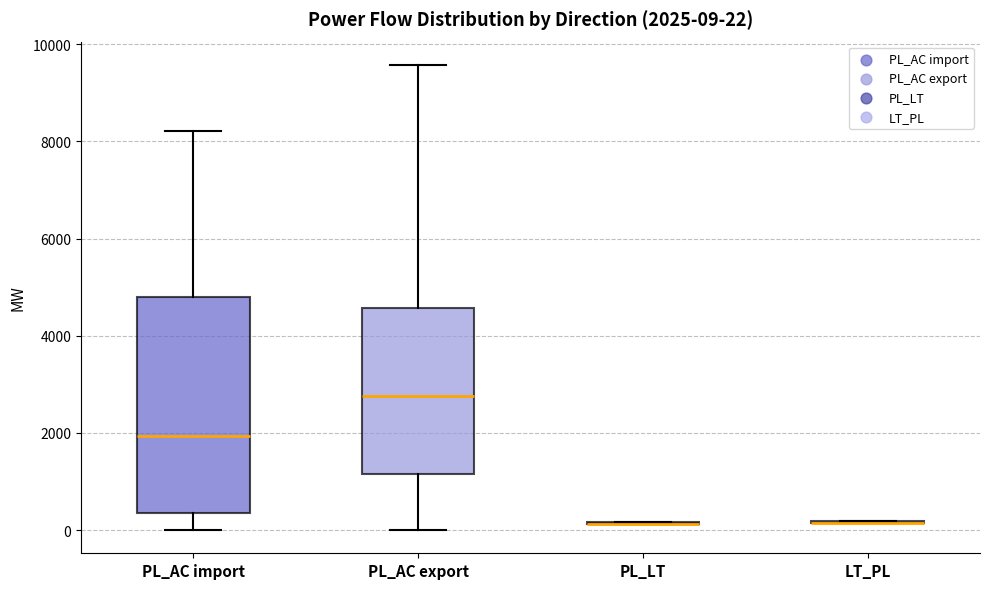

Which box is the tallest, from its lower edge to its upper edge?

PL_AC import